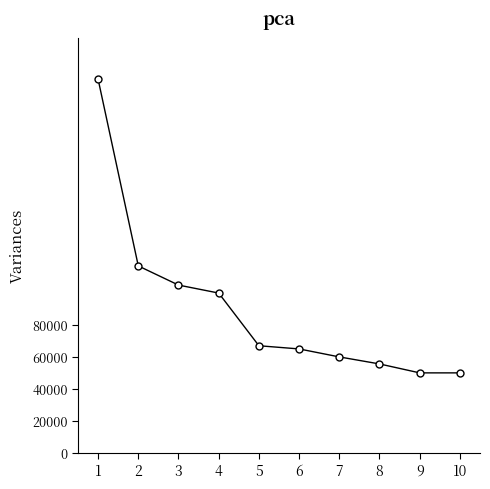

What is the value of the 4th point from the left?

100000